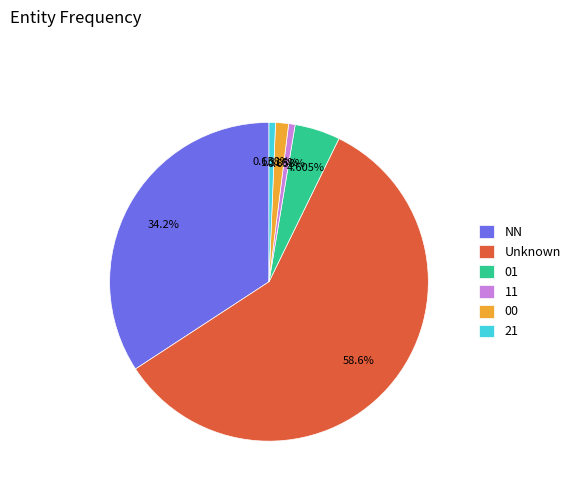

To the nearest percent, what is the difference between the largest and smallest slice percentages?

58%